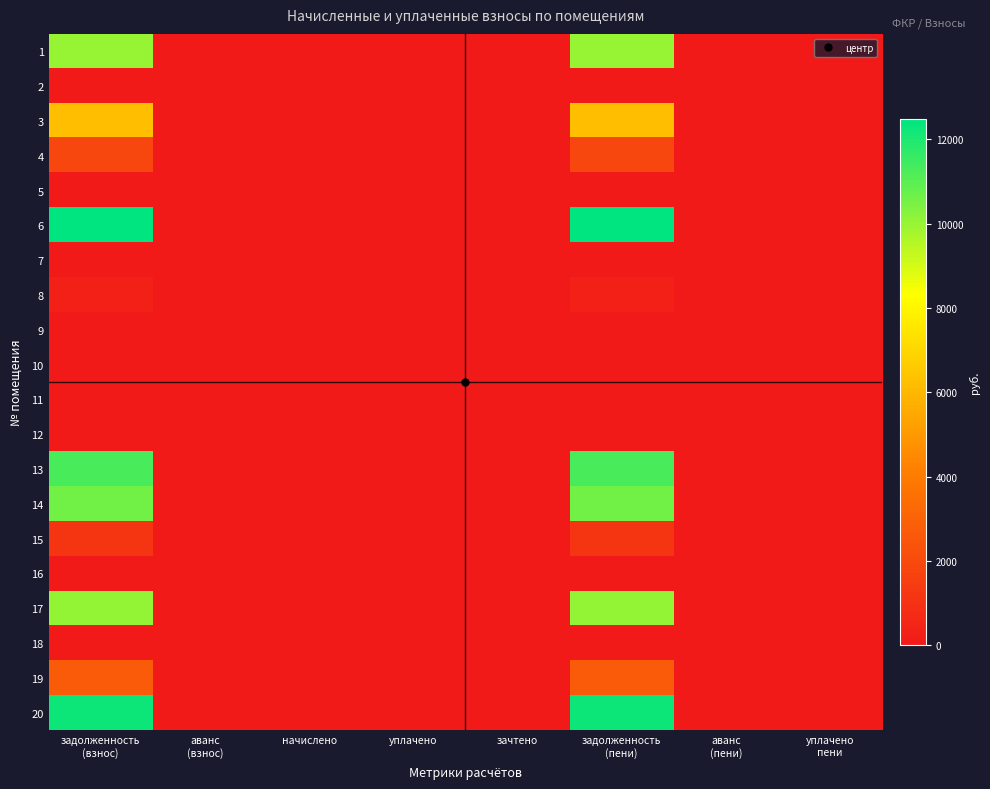

At how many categories does at least one series exceed 325?

2